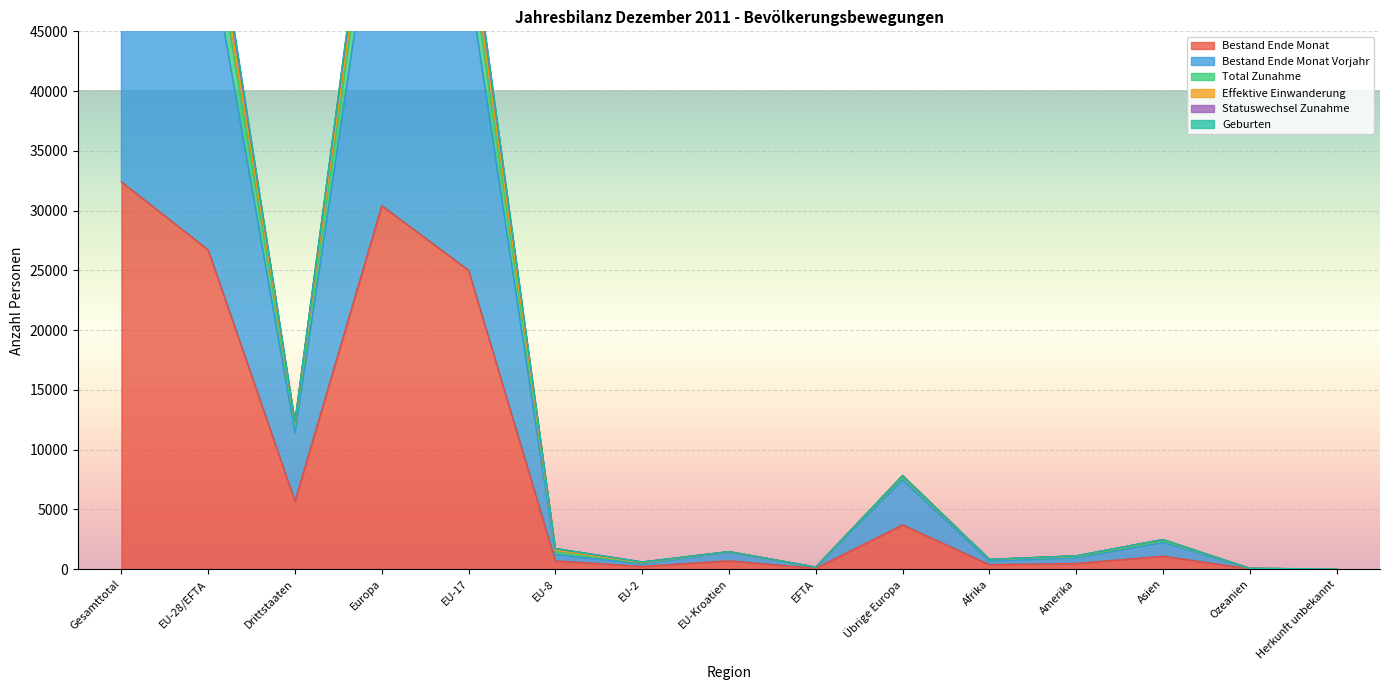

What is the difference between the Statuswechsel Zunahme values at Europa and Gesamttotal?

4451